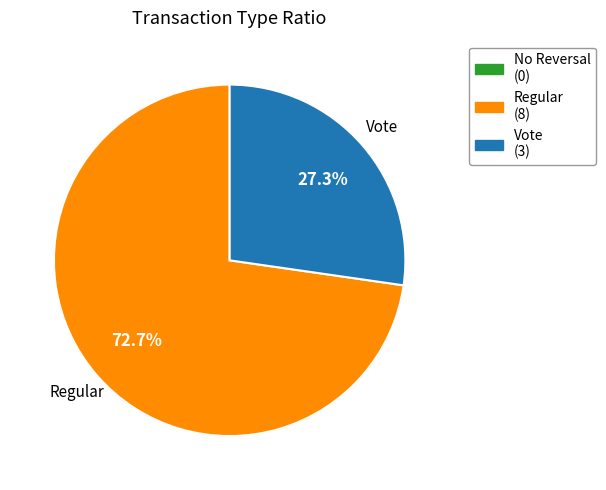

Does Vote represent more than half of the total?

No